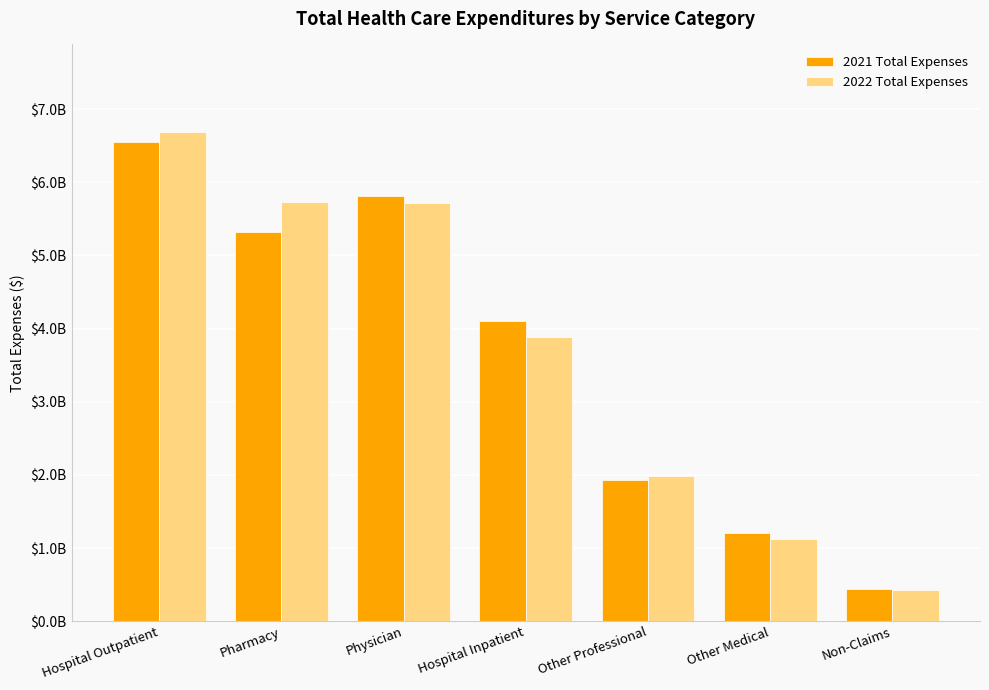

What are all the series names shown in the legend?

2021 Total Expenses, 2022 Total Expenses